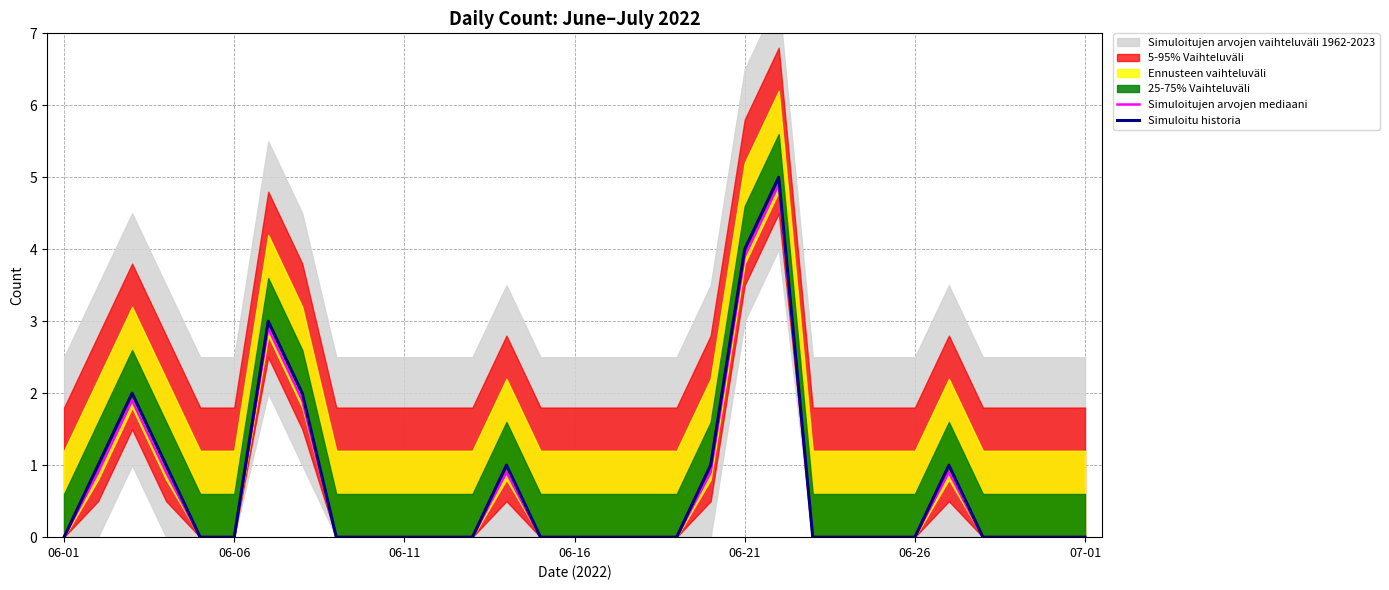

What is the sum of all Simuloitu historia values?

21.0